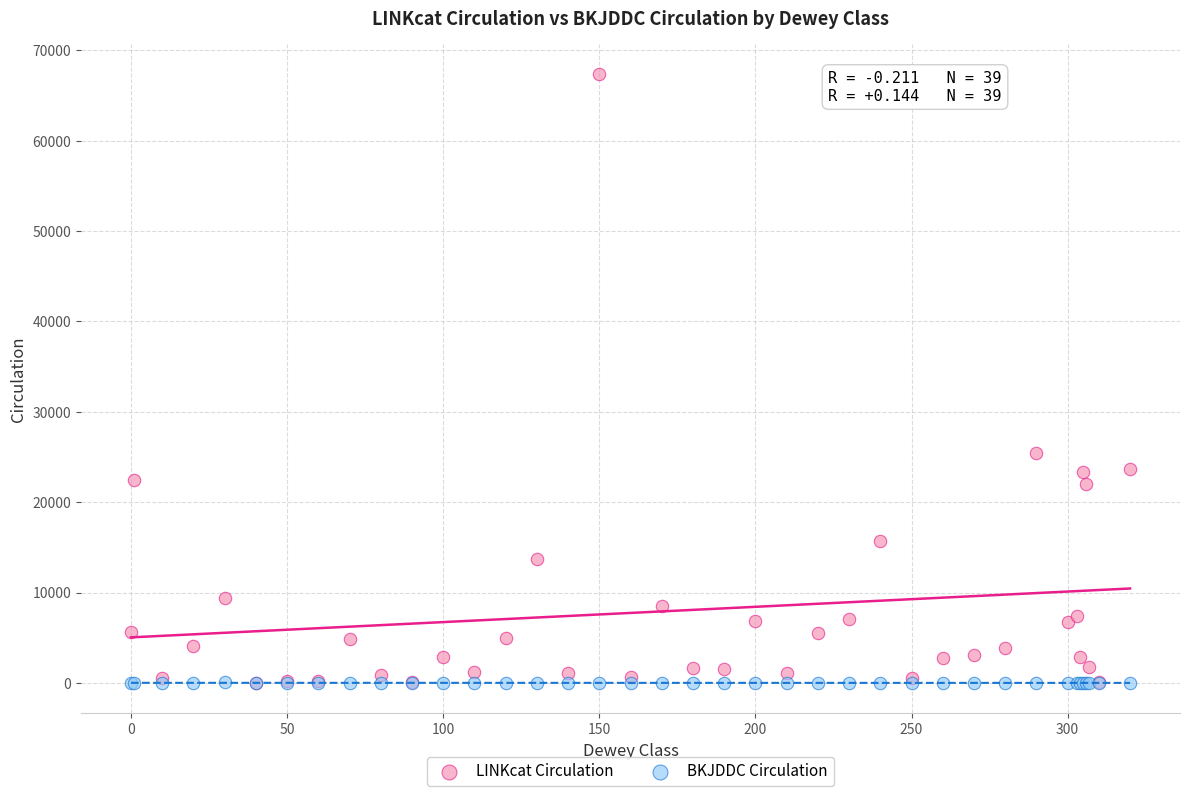

What are all the series names shown in the legend?

LINKcat Circulation, BKJDDC Circulation